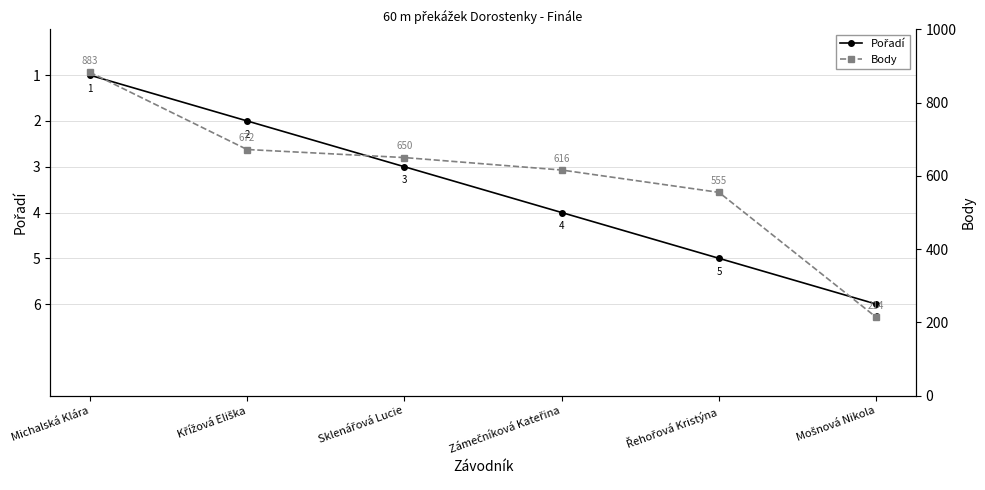

What is the minimum value shown in the chart?

1